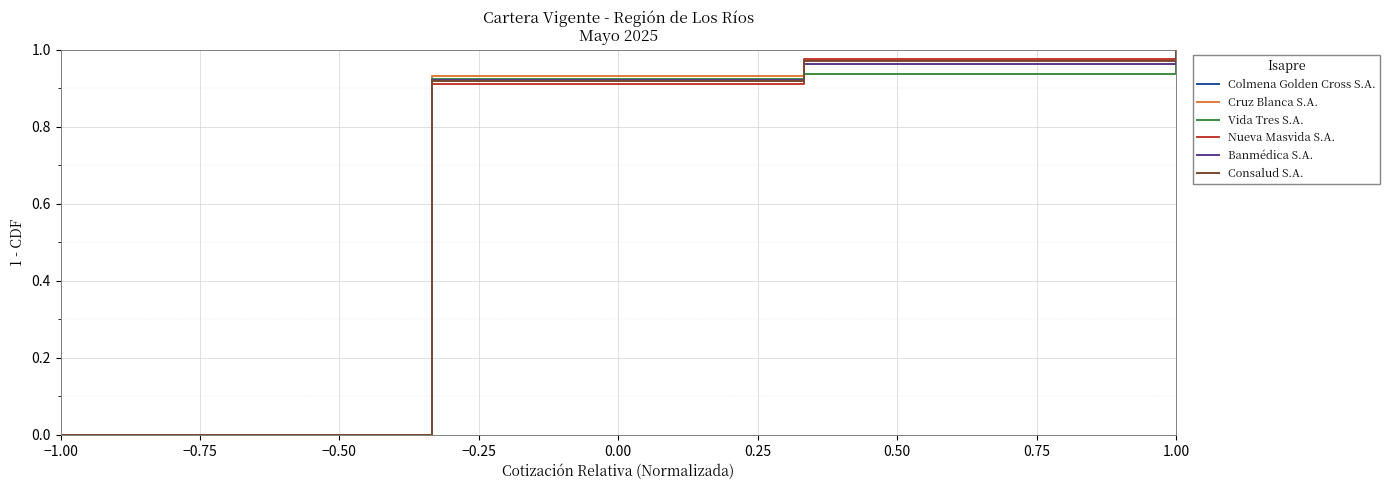

Reading left to right, list all the values displayed in this chart.

Colmena Golden Cross S.A.: 0.0	0.9	1.0	1.0
Cruz Blanca S.A.: 0.0	0.9	1.0	1.0
Vida Tres S.A.: 0.0	0.9	0.9	1.0
Nueva Masvida S.A.: 0.0	0.9	1.0	1.0
Banmédica S.A.: 0.0	0.9	1.0	1.0
Consalud S.A.: 0.0	0.9	1.0	1.0